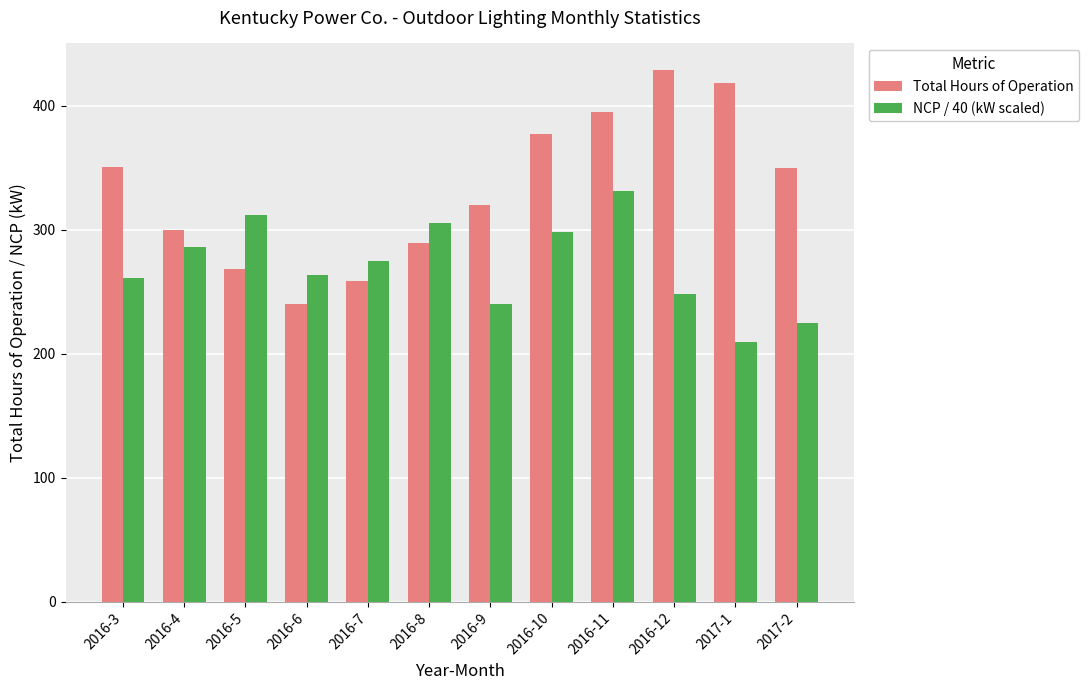

What is the difference between the maximum and second lowest values in the NCP / 40 (kW scaled) series?

106.1